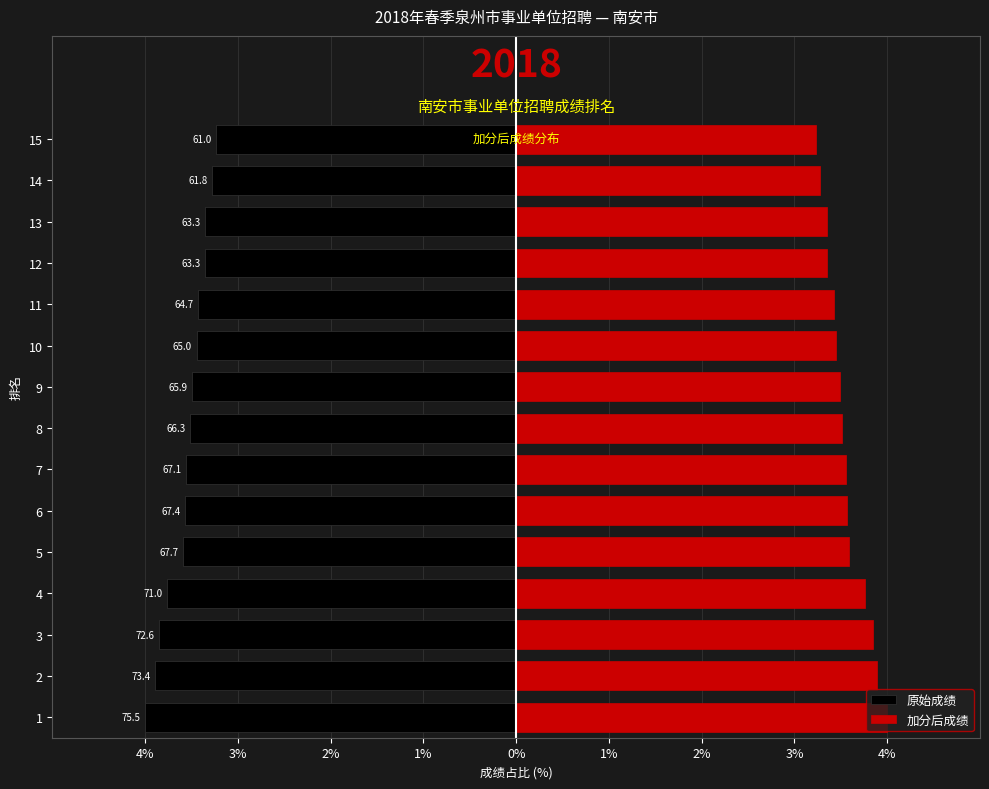

Between 14 and 8, which is larger?

14